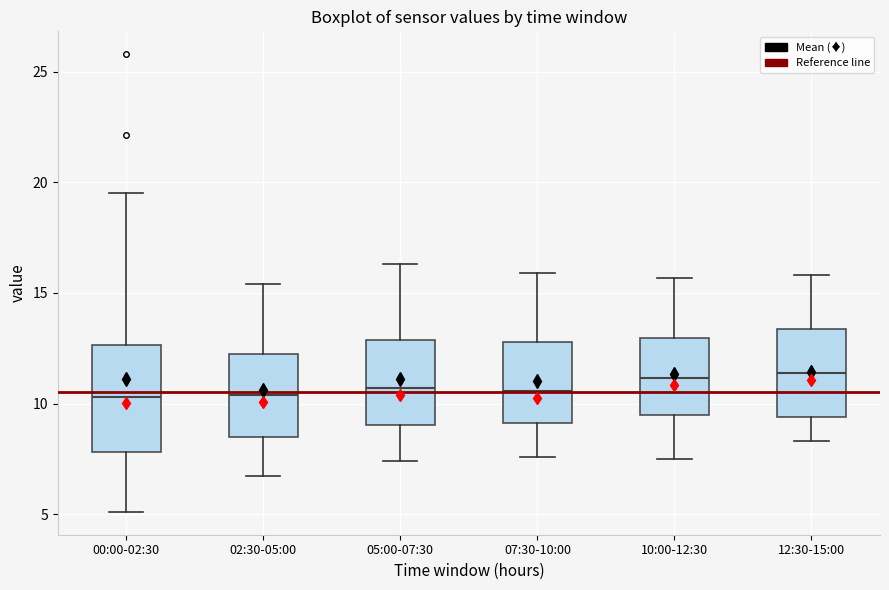

Reading left to right, read every box against the y-axis: the position of its median line, the range the box covers, and the ends of its whiskers. The values are not printed on the chart, so give them approximately, as read against the axis.

00:00-02:30: median 10.5, box 8.0 to 12.5, whiskers 5.0 to 19.5
02:30-05:00: median 10.5, box 8.5 to 12.5, whiskers 6.5 to 15.5
05:00-07:30: median 10.5, box 9.0 to 13.0, whiskers 7.5 to 16.5
07:30-10:00: median 10.5, box 9.0 to 13.0, whiskers 7.5 to 16.0
10:00-12:30: median 11.0, box 9.5 to 13.0, whiskers 7.5 to 15.5
12:30-15:00: median 11.5, box 9.5 to 13.5, whiskers 8.5 to 16.0